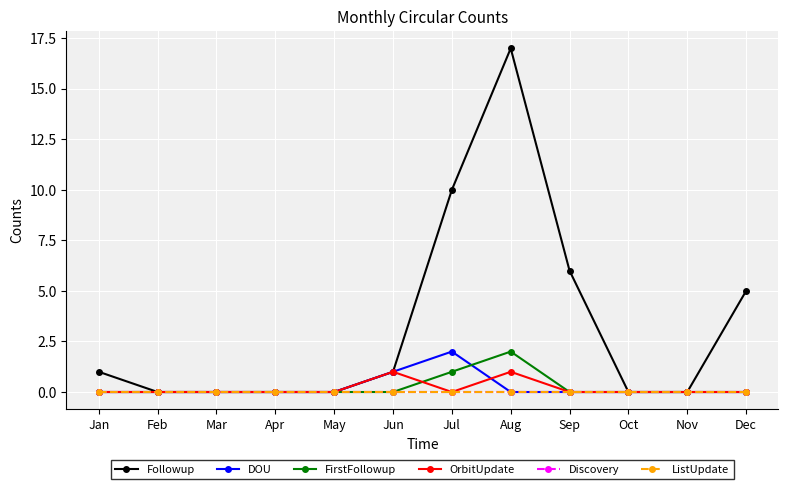

How many lines are shown in the chart?

6